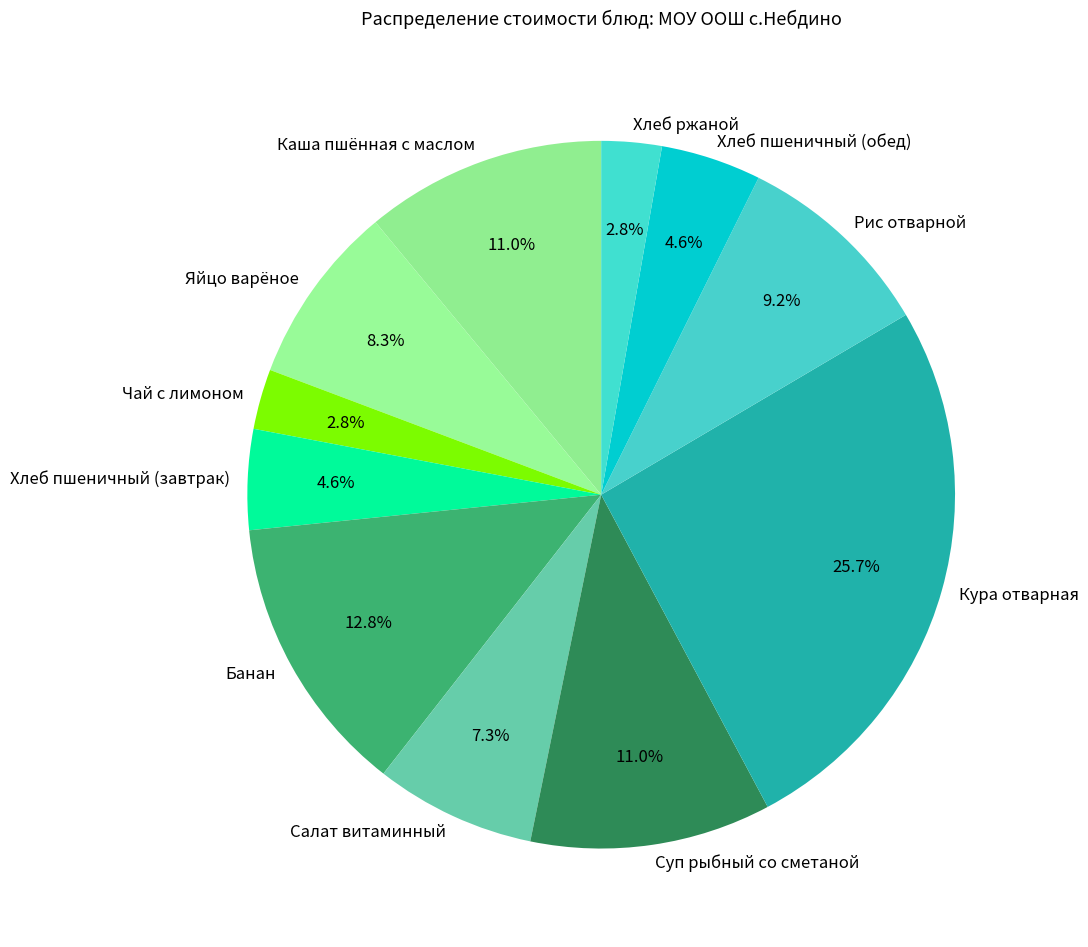

How many slices are in this pie chart?

11